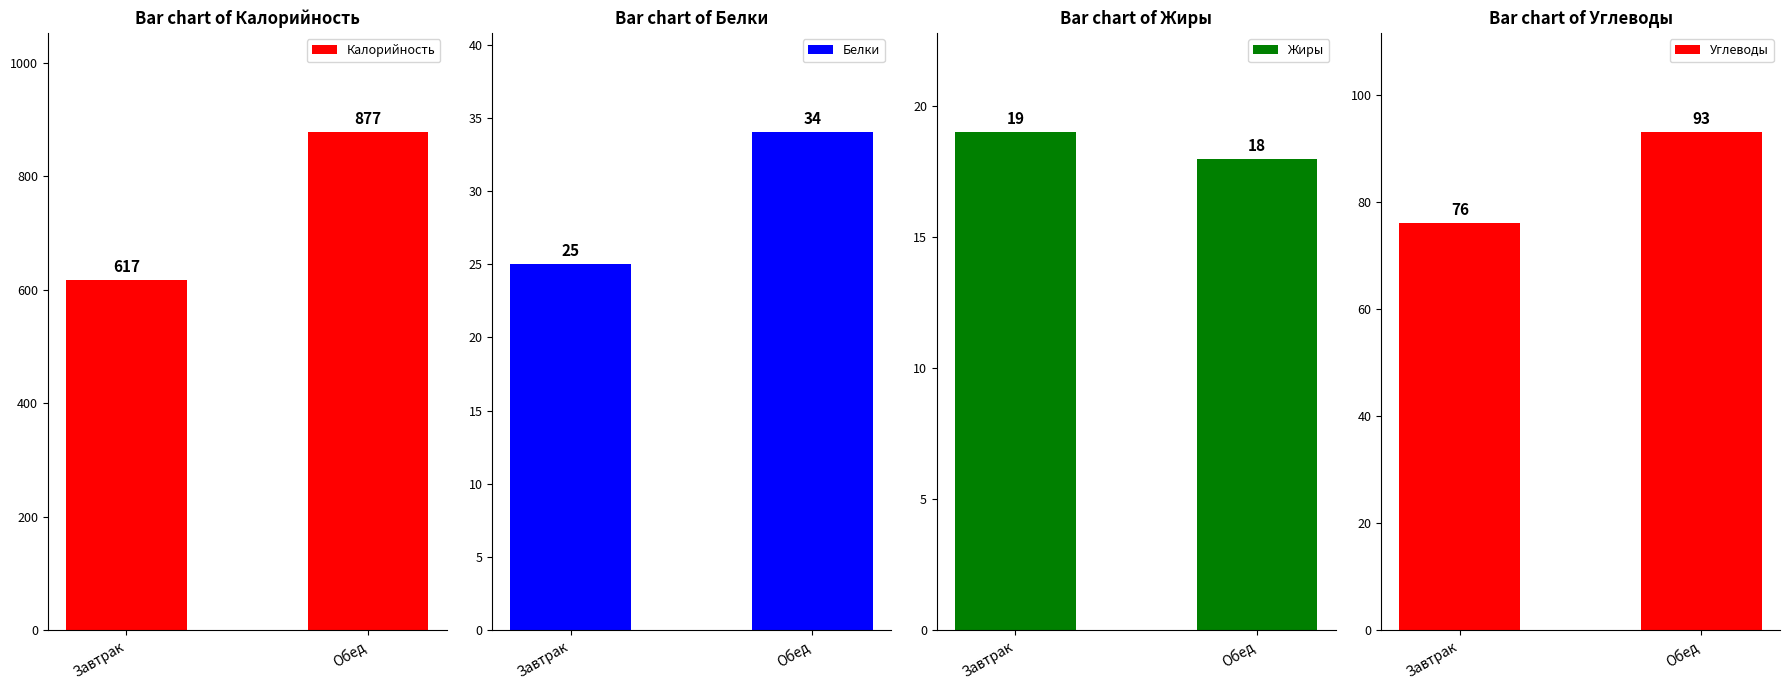

What is the sum of all Углеводы values?

169